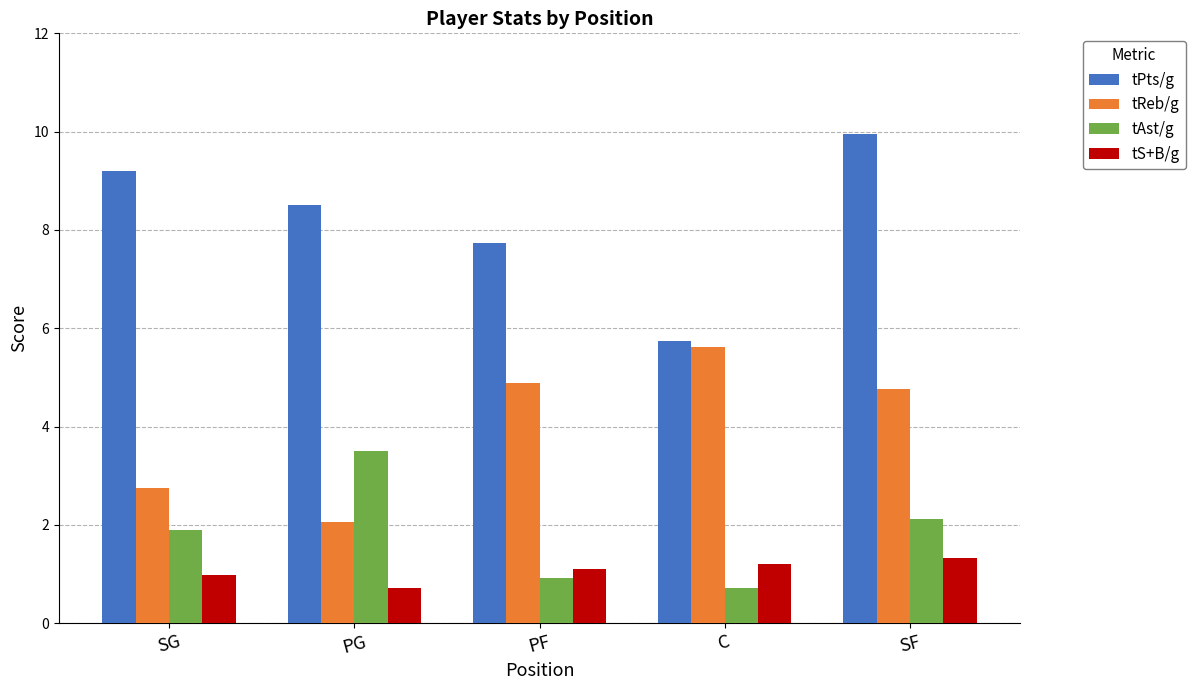

What is the minimum value shown in the chart?

0.7